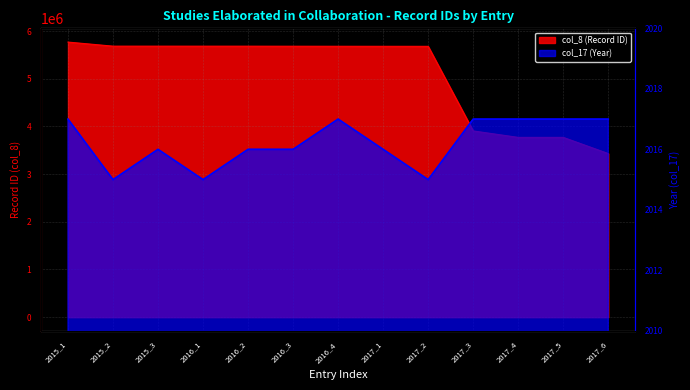

At how many categories does at least one series exceed 4981461?

9